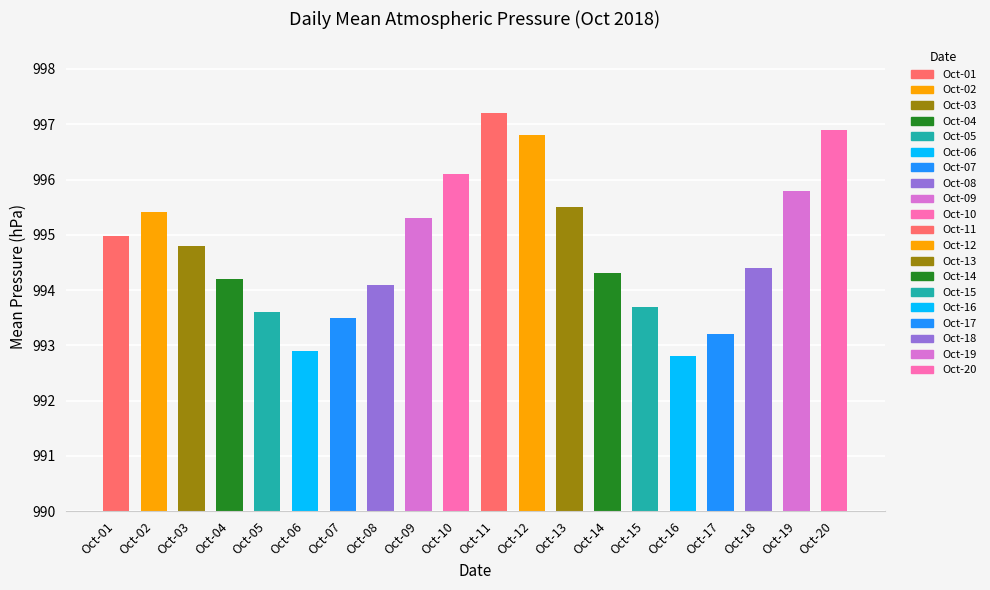

What is the difference between the maximum and minimum values in the 2018-10-01 series?

4.3